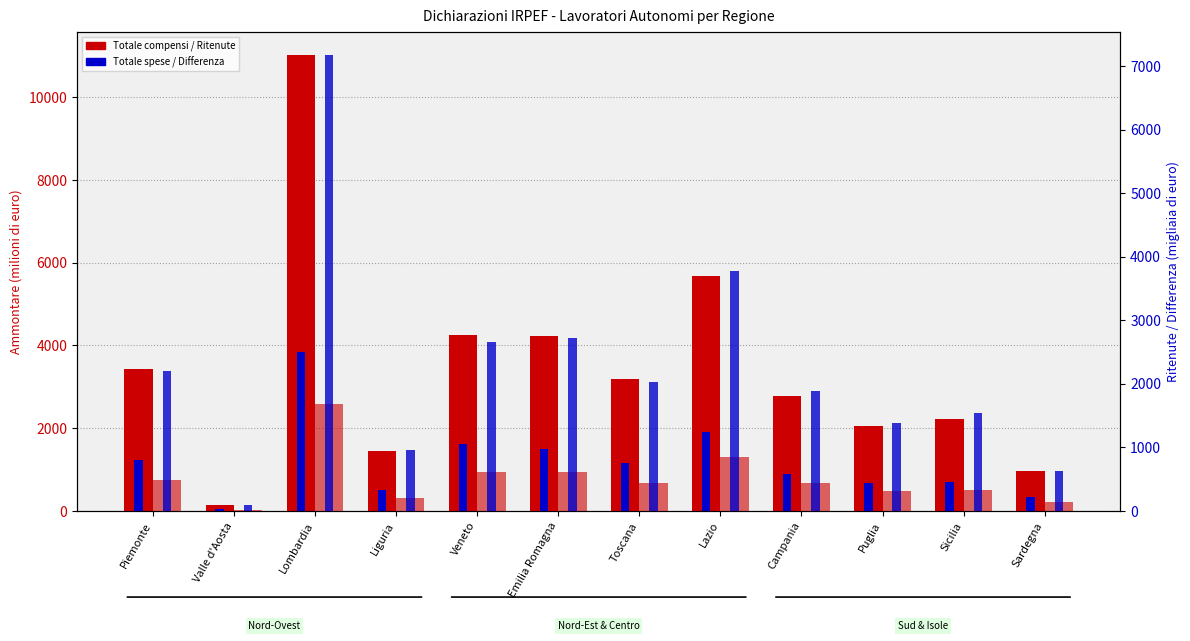

Does the chart contain any negative values?

No